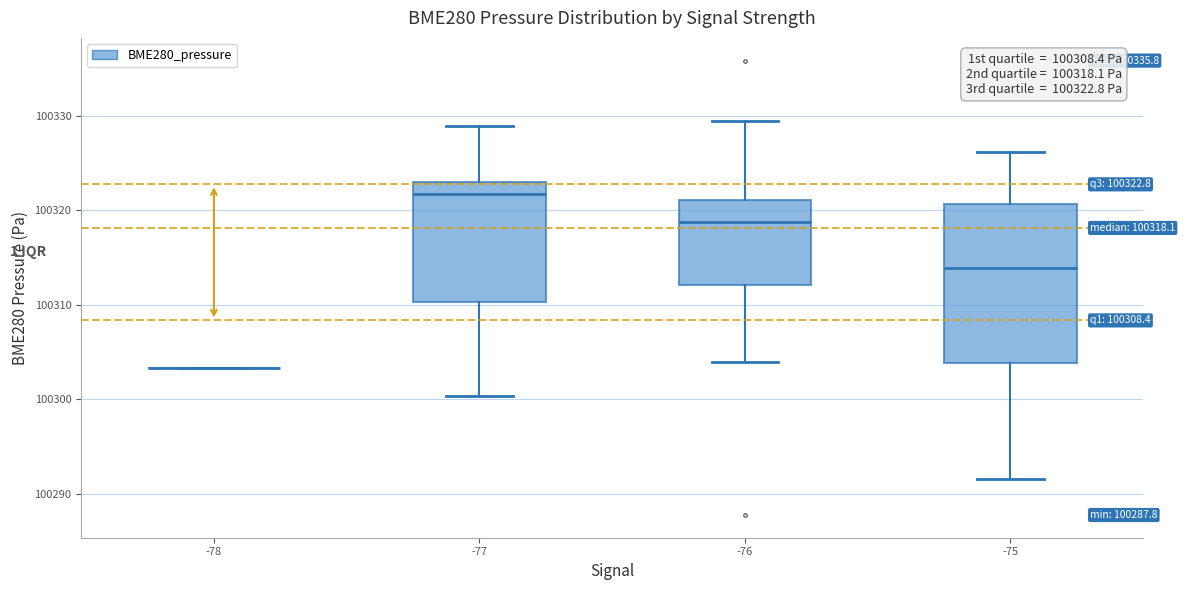

Which box is the tallest, from its lower edge to its upper edge?

-75